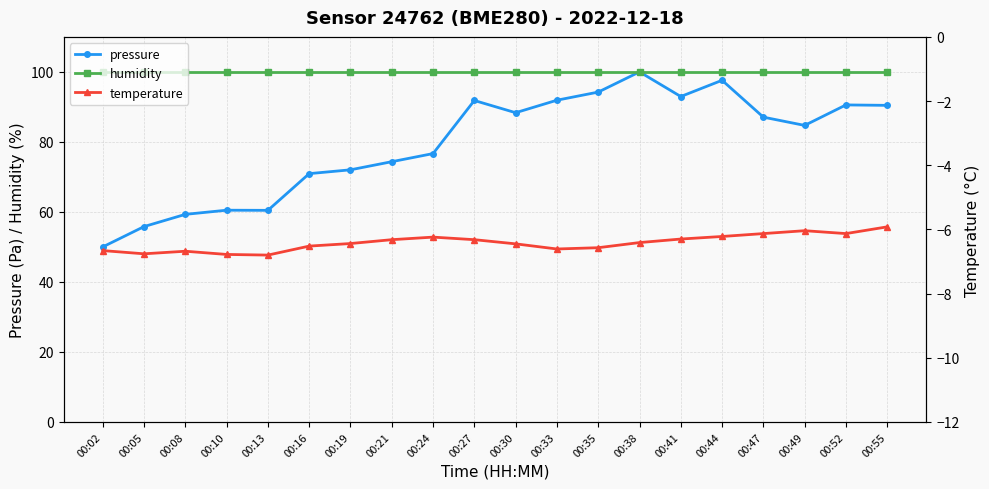

Which category has the highest value across all series?

00:38